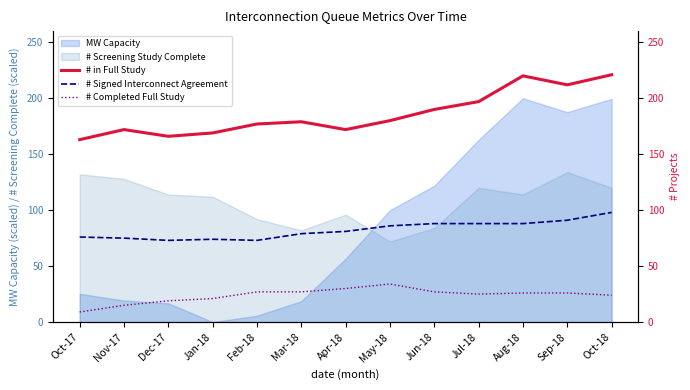

The value of # Completed Full Study at Sep-18 is 26. True or false?

True